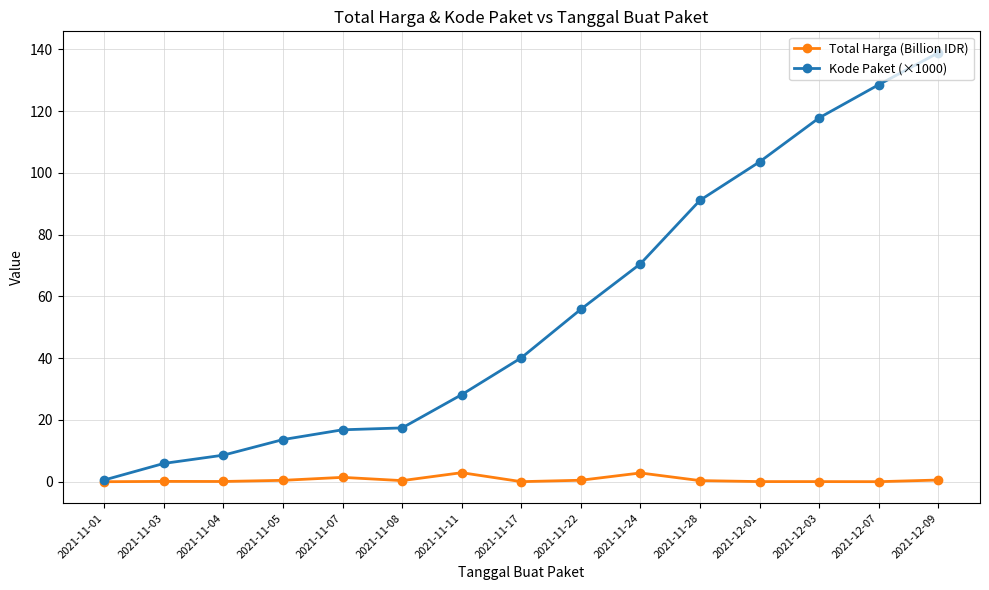

Is it true that Total Harga (Billion IDR) equals 0.5 at 2021-11-22?

True